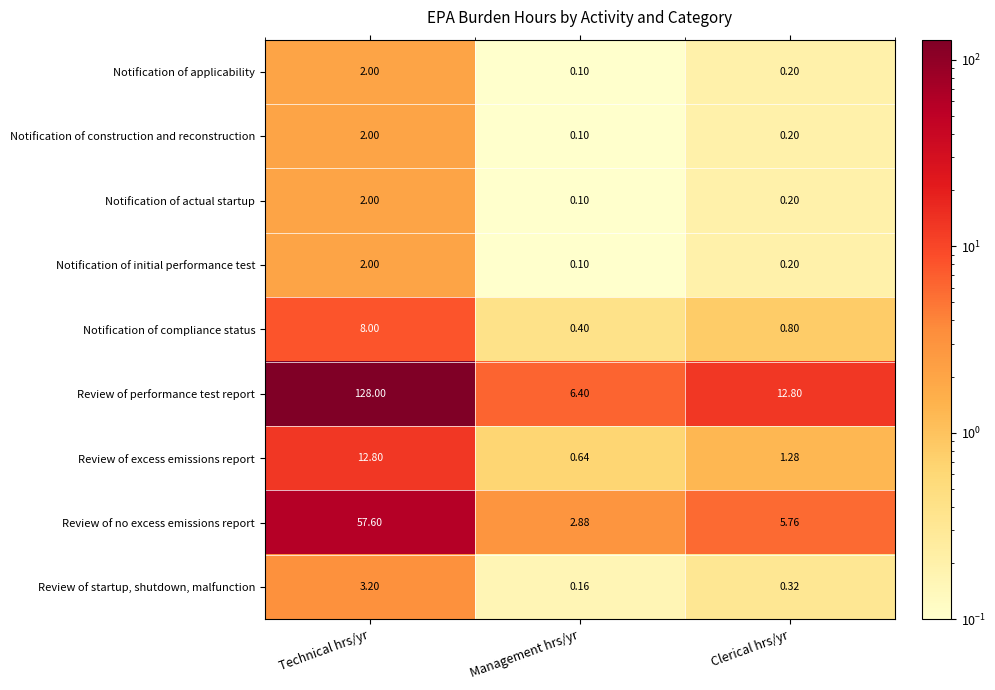

Where is Review of startup, shutdown, malfunction nearest to the value 1?

Clerical hrs/yr